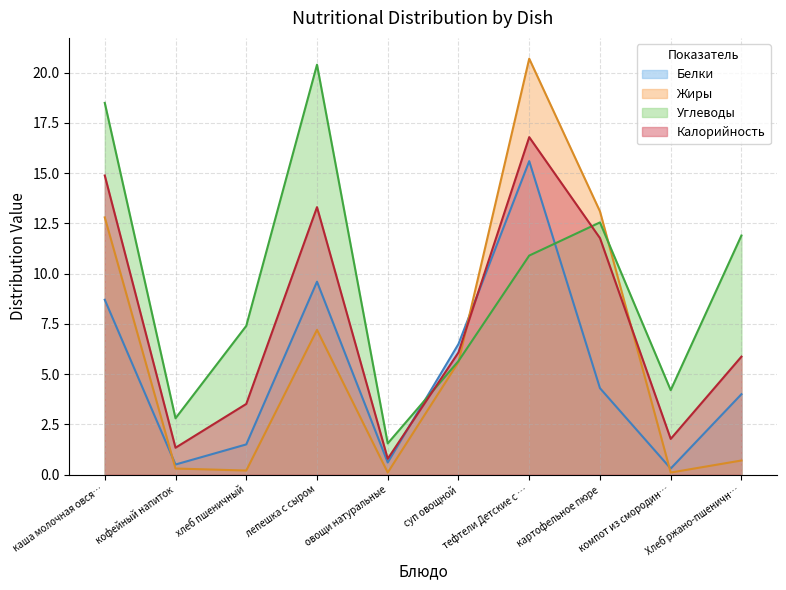

Which series has the largest total across all categories?

Углеводы